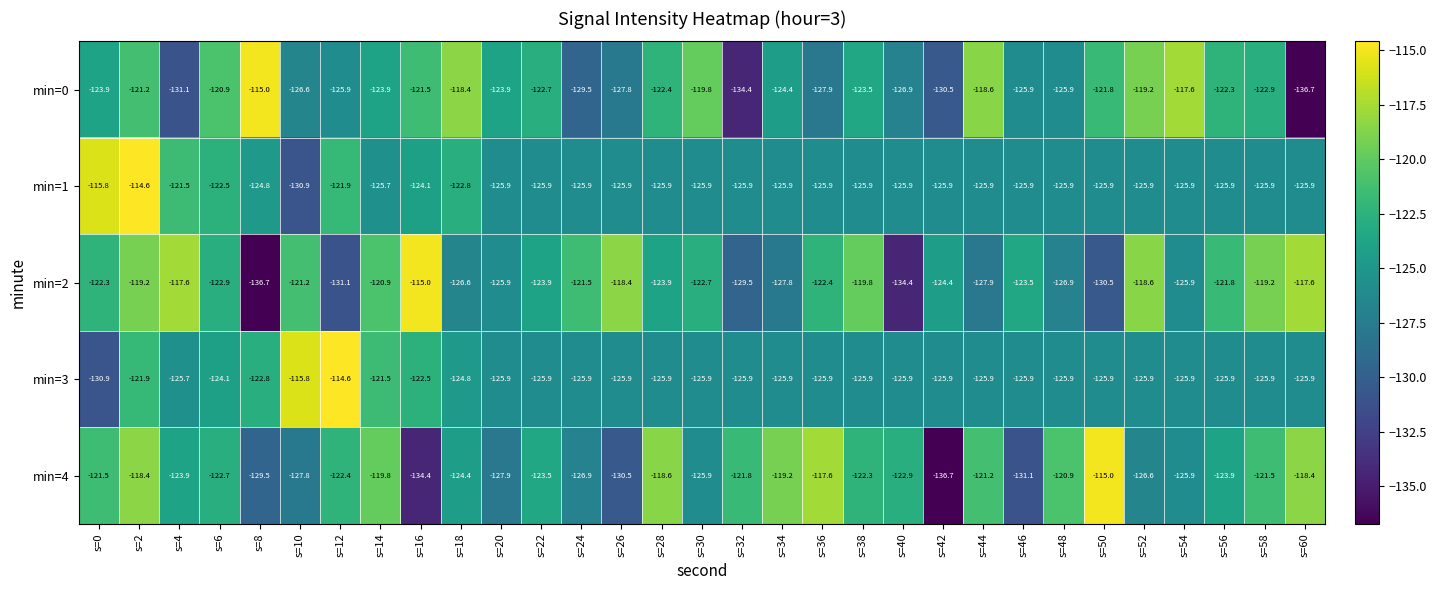

How many series are shown in this chart?

5